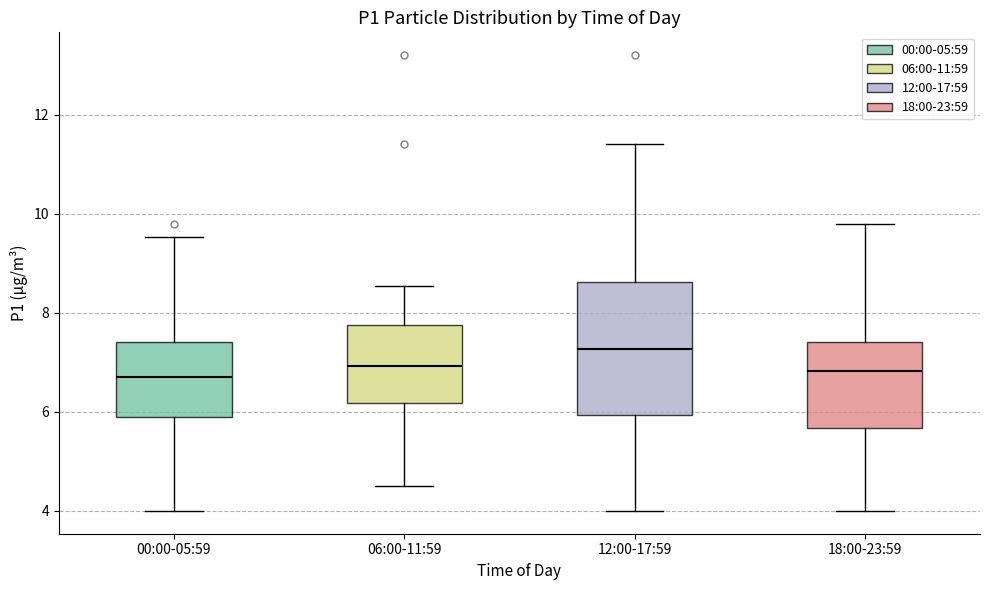

Which box has the highest median line?

12:00-17:59